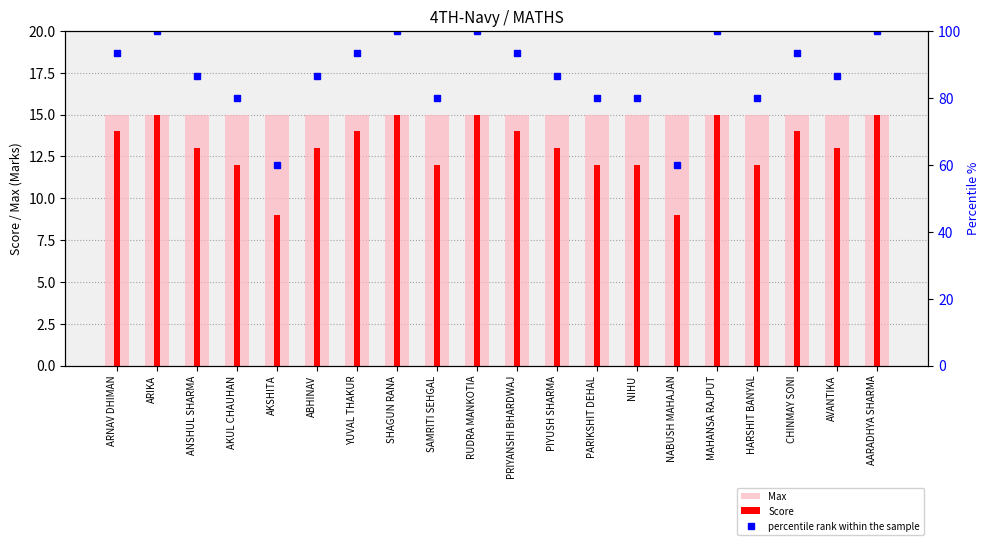

What position from the left is NABUSH MAHAJAN?

15